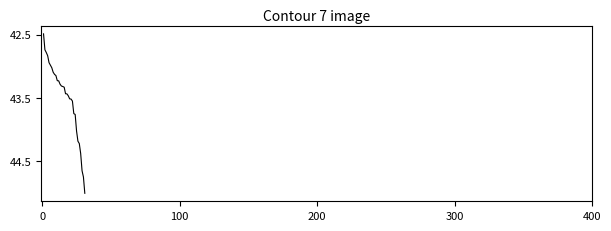

What is the smallest value displayed?

42.5